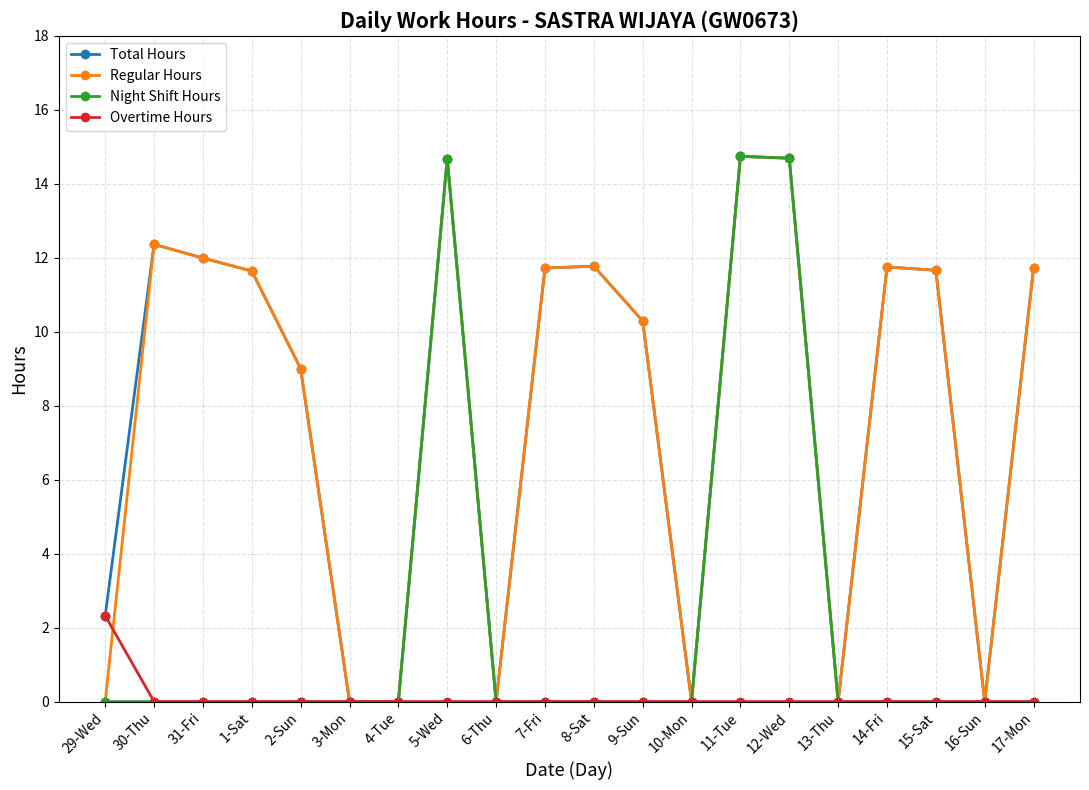

What is the maximum value shown in the chart?

14.7